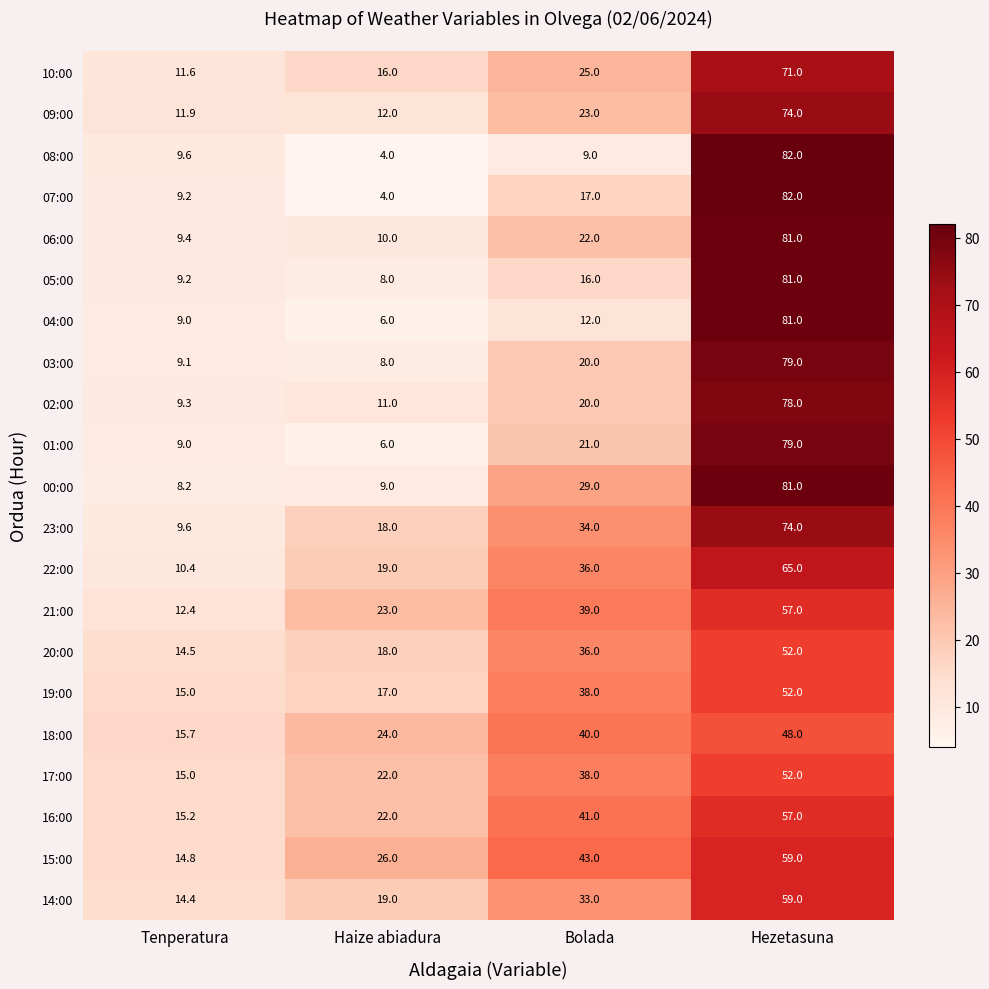

What is the spread (max minus min) of values at Bolada?

34.0